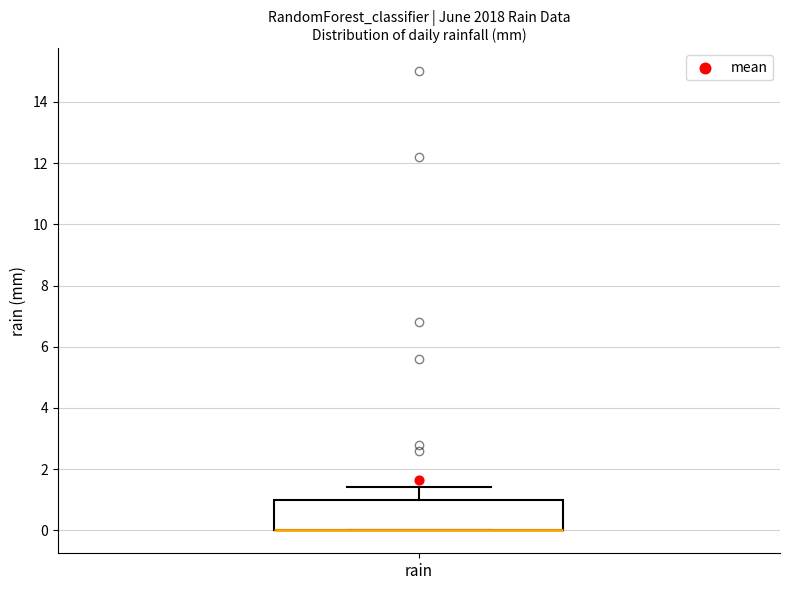

Transcribe this box plot: give where the median line is, the range the box spans, and where the two whiskers end, as read against the y-axis. The values are not printed on the chart, so give them approximately, as read against the axis.

median 0.0 (drawn on the box's lower edge), box 0.0 to 1.0, whiskers 0.0 to 1.4